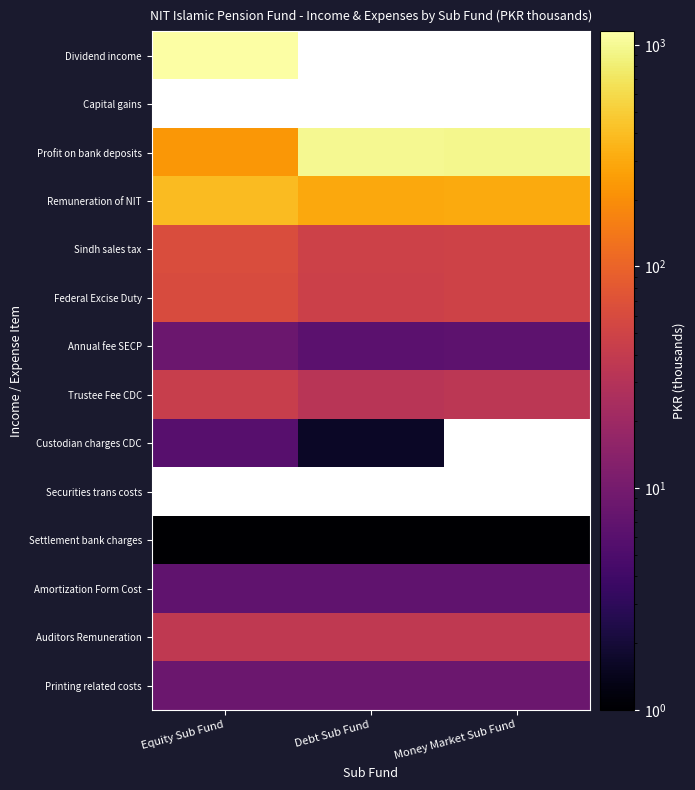

How many distinct data groups are displayed?

14